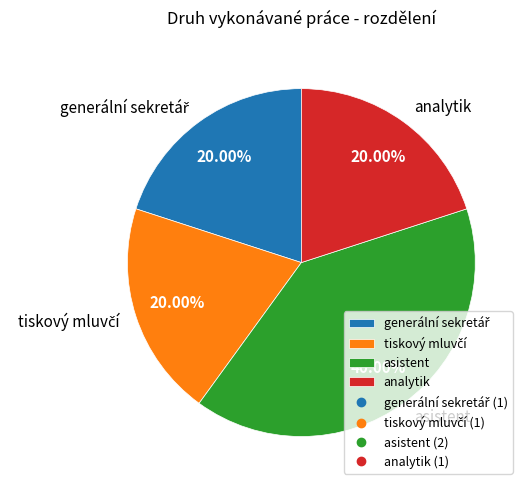

Which category has the biggest portion of the pie?

asistent